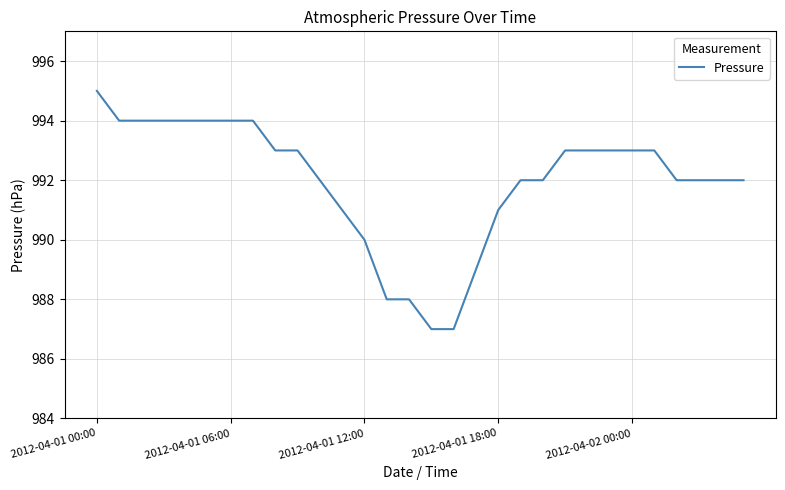

What is the greatest value displayed?

995